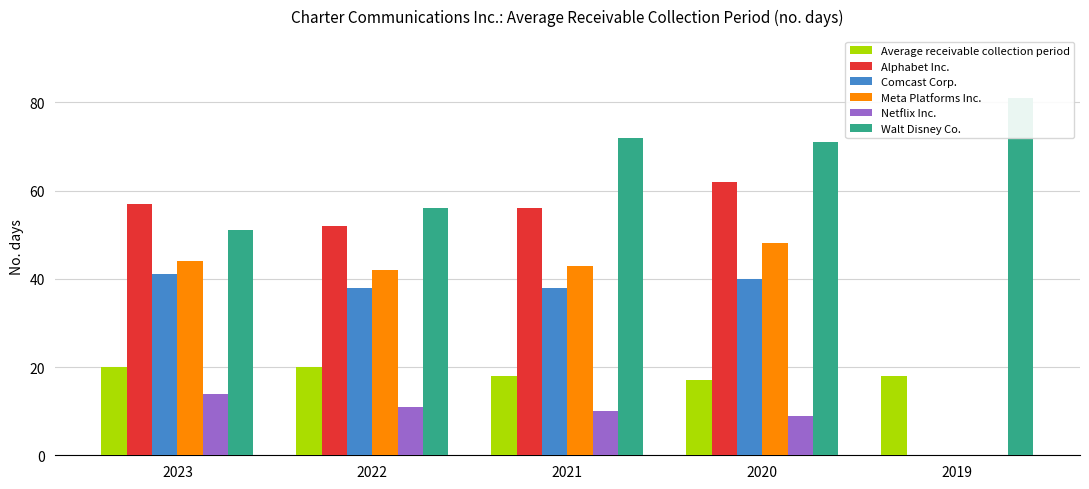

Which series has the largest total across all categories?

Walt Disney Co.